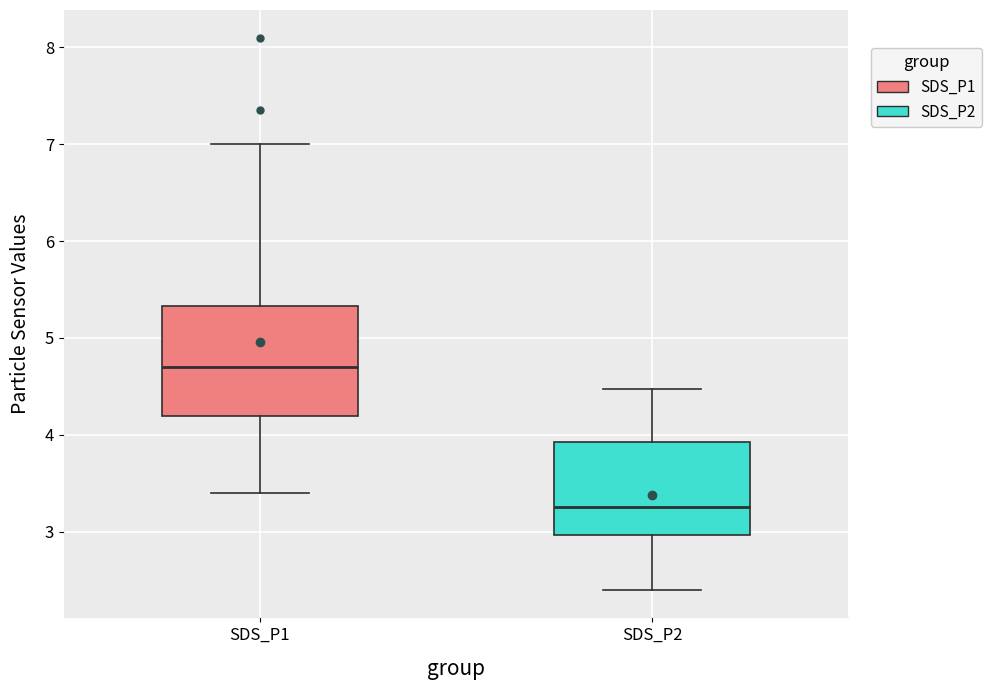

Reading left to right, transcribe this box plot: for each box, give where its median line is, the range the box spans, and where its two whiskers end, as read against the y-axis. The values are not printed on the chart, so give them approximately, as read against the axis.

SDS_P1: median 4.7, box 4.2 to 5.3, whiskers 3.4 to 7.0
SDS_P2: median 3.3, box 3.0 to 3.9, whiskers 2.4 to 4.5